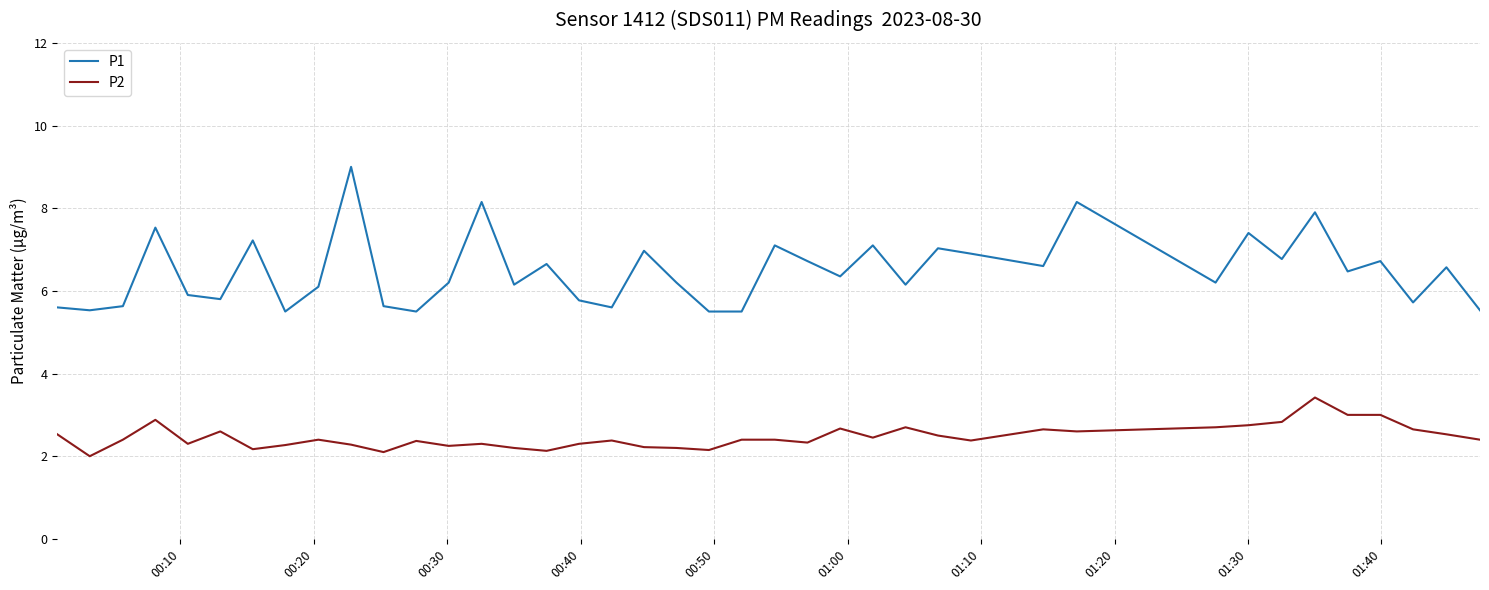

True or false: P1 and P2 cross at least once.

False